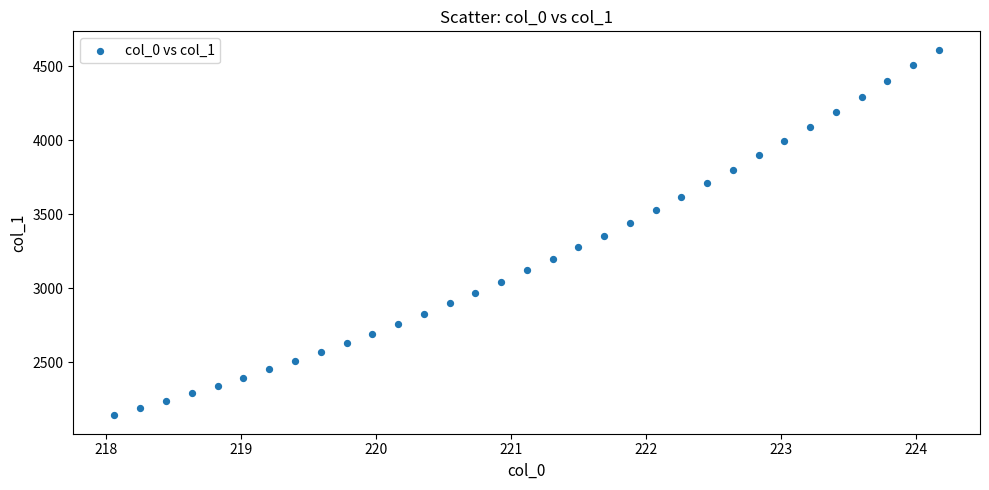

What is the range of Y values (max minus min)?

2470.5